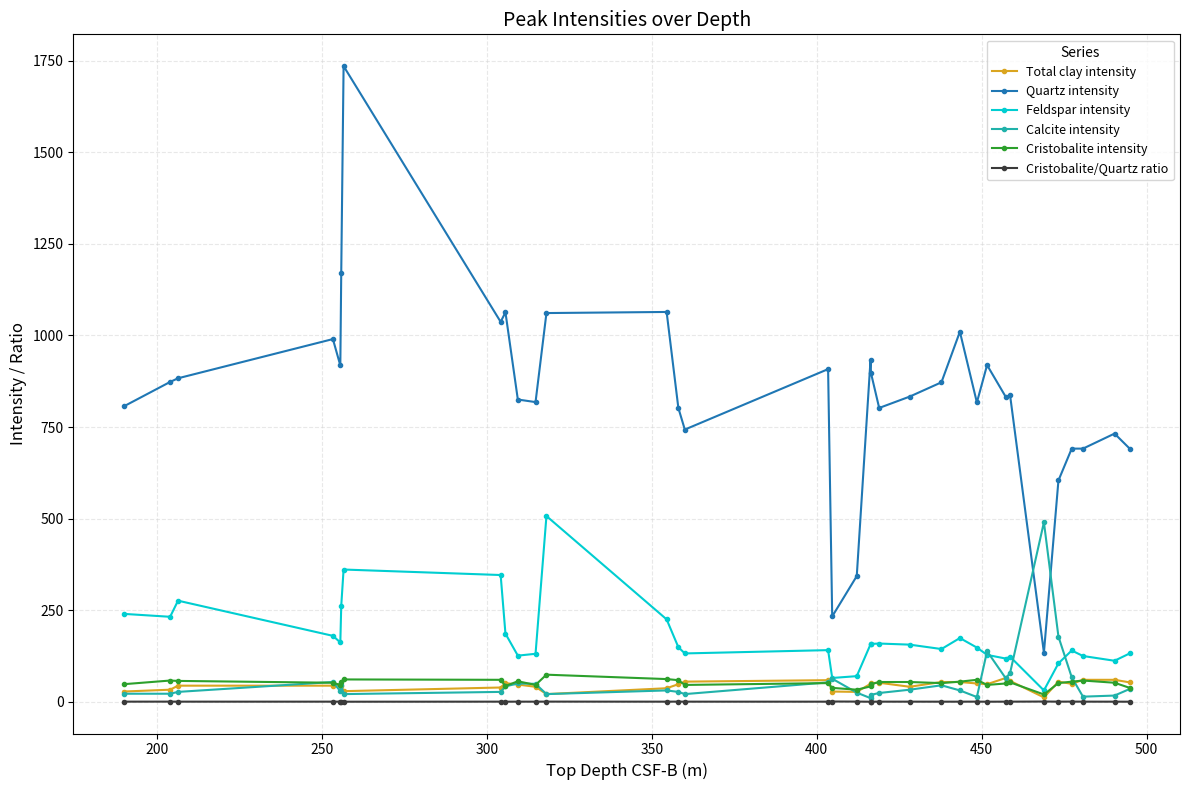

True or false: Cristobalite/Quartz ratio has more than 1 points higher than both neighbors.

True